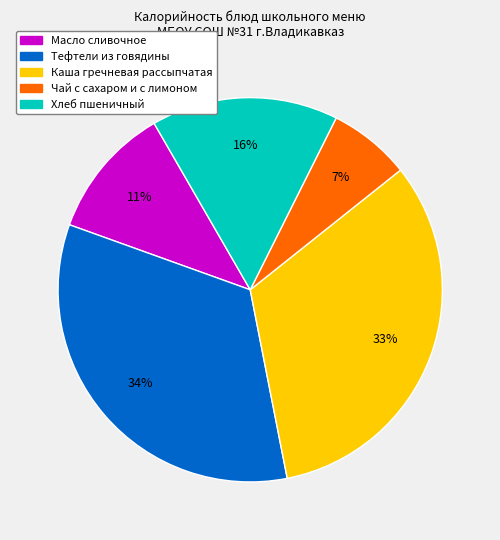

How many slices are in this pie chart?

5